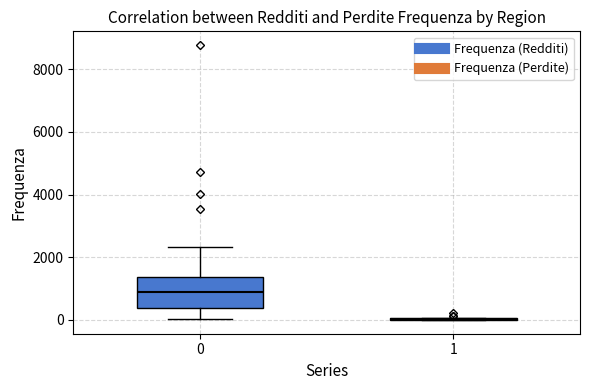

Comparing the boxes themselves (not the whiskers), which one is the tallest?

0